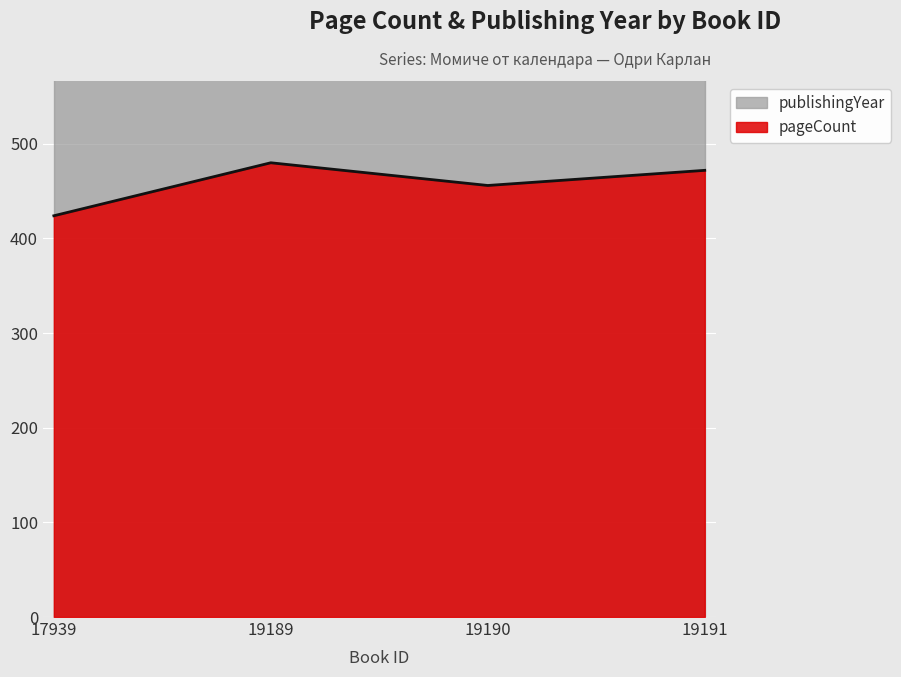

Is it true that the value at 17939 is 244?

False